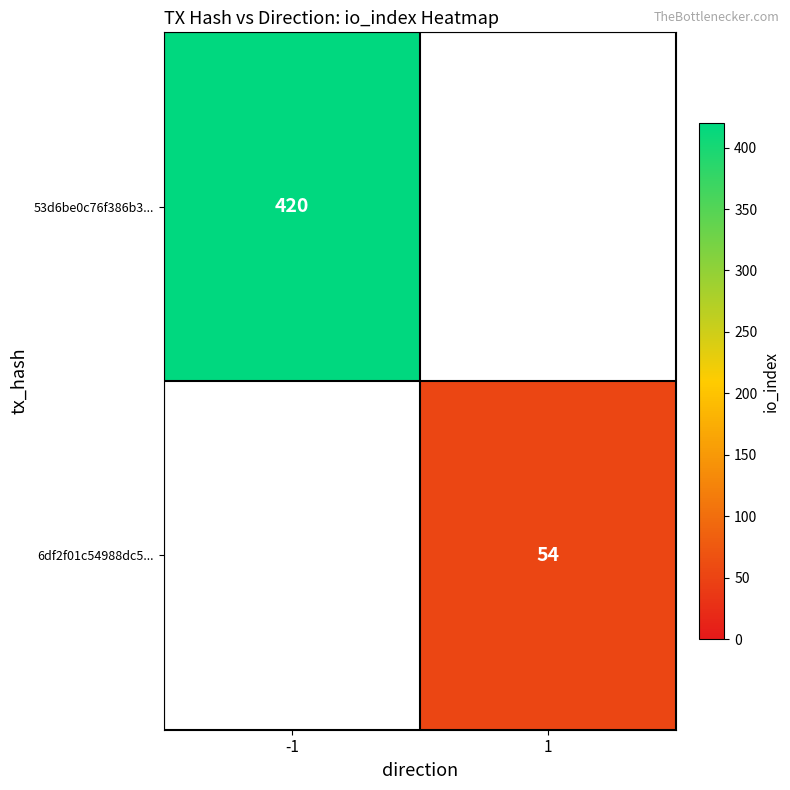

Is it true that 53d6be0c76f386b3... equals 420 at -1?

True